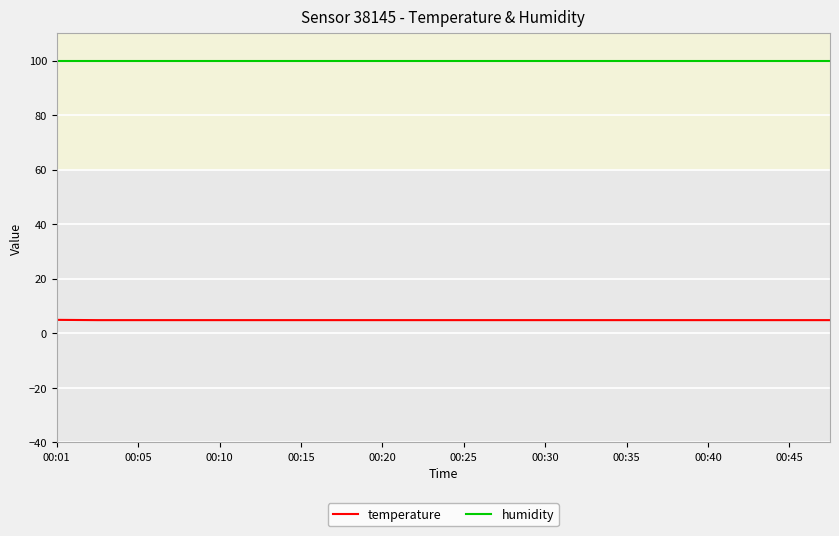

Rank the series by their maximum value, from highest to lowest.

humidity, temperature